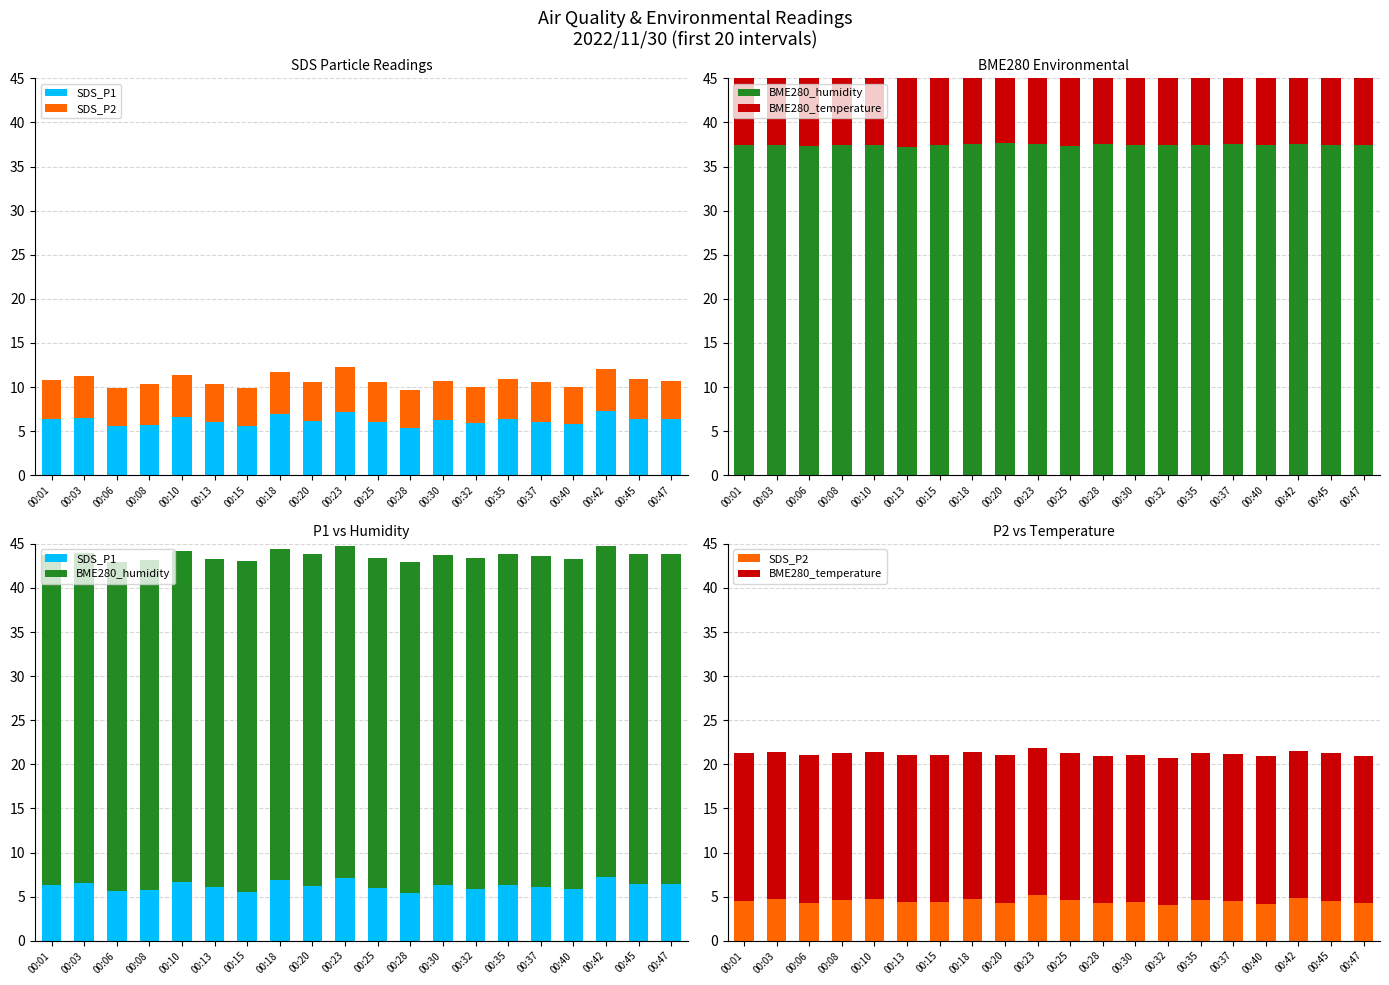

What is the value of the SDS_P1 bar at the 18th from the left?

7.2